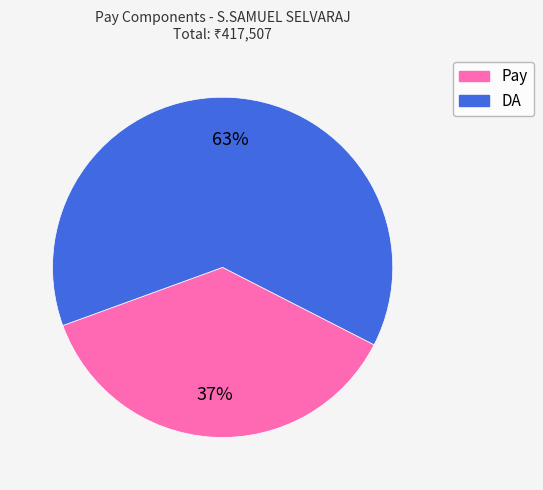

Does any single category account for the majority?

Yes